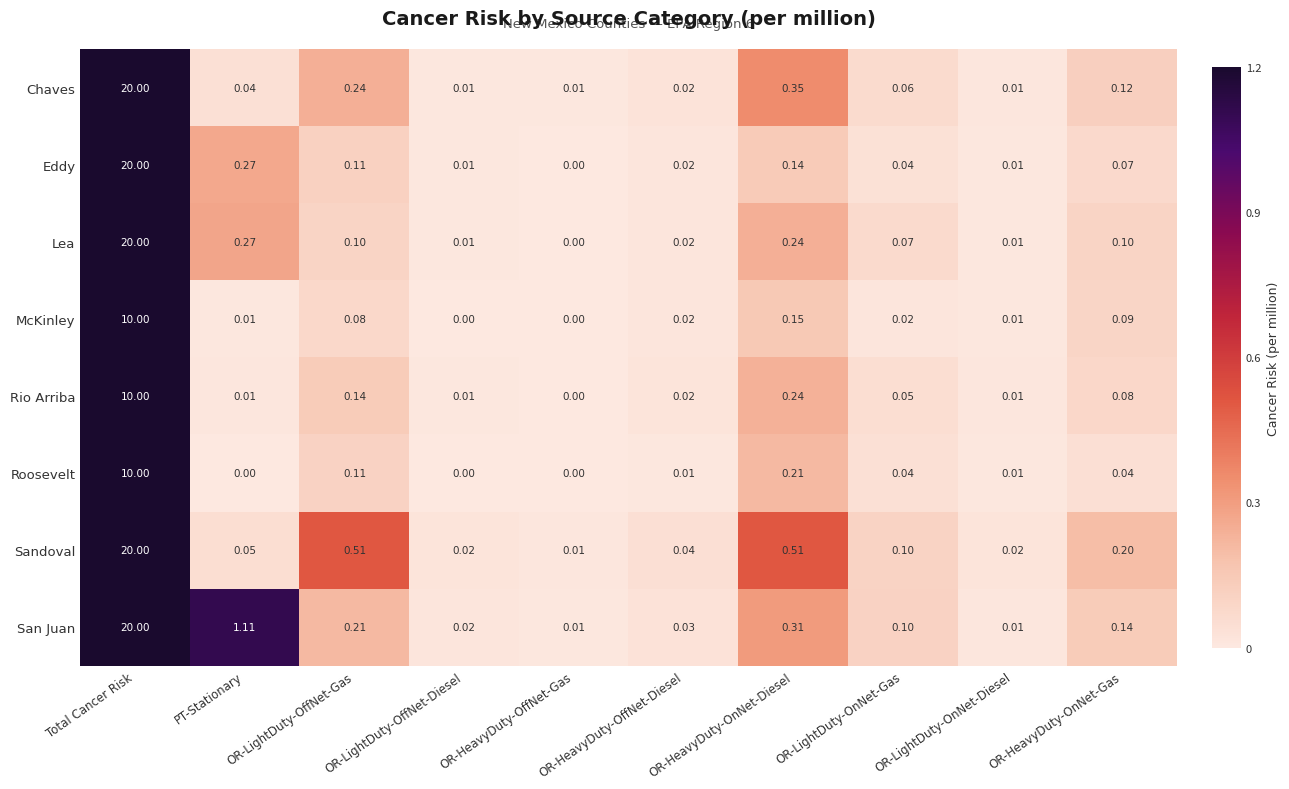

At which label is Roosevelt closest to 5?

OR-HeavyDuty-OnNet-Diesel